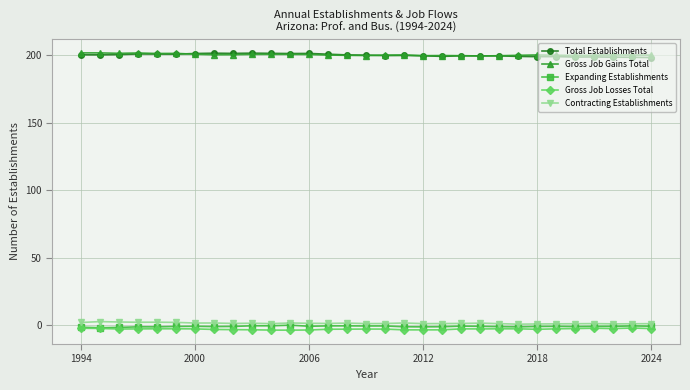

True or false: Total Establishments and Contracting Establishments cross at least once.

False